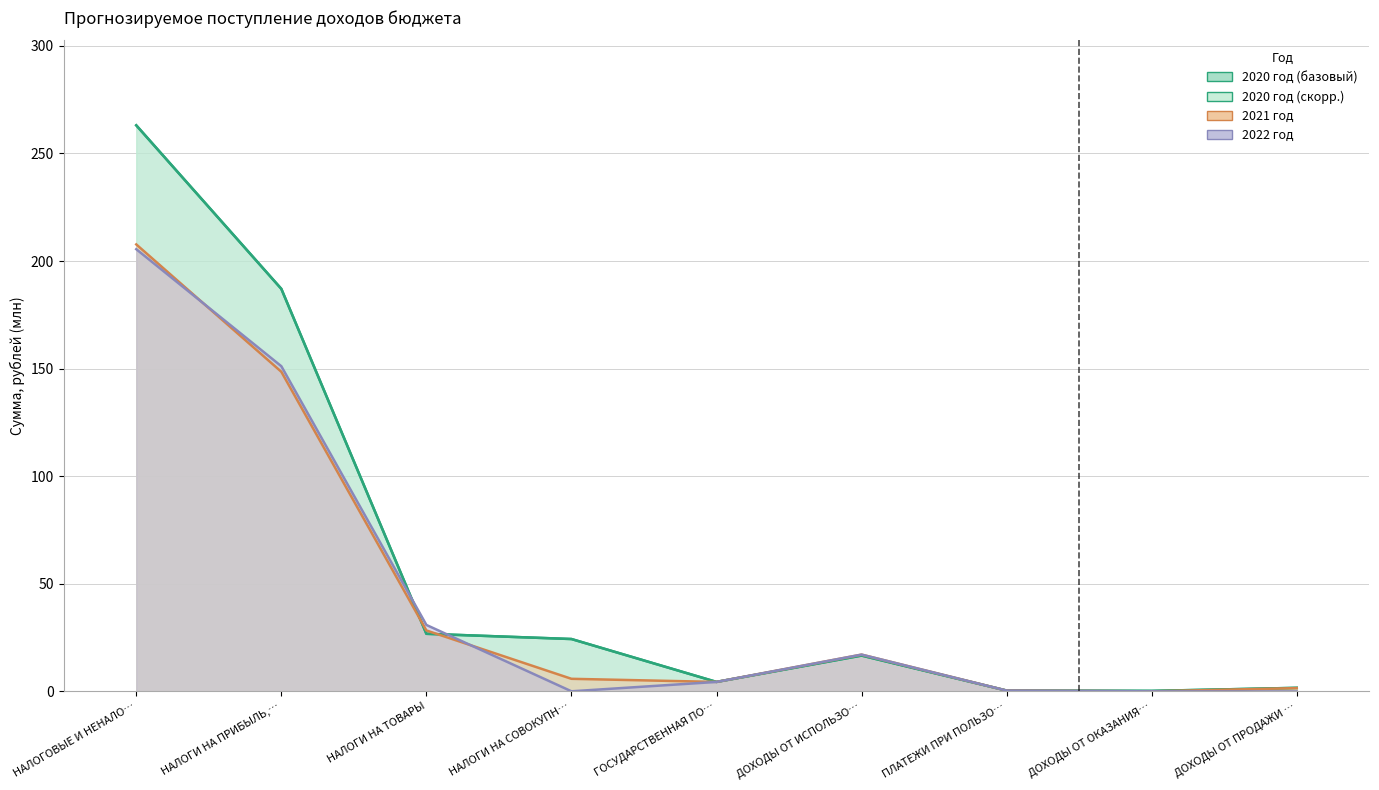

What is the label of the 8th point from the right?

НАЛОГИ НА ПРИБЫЛЬ,…